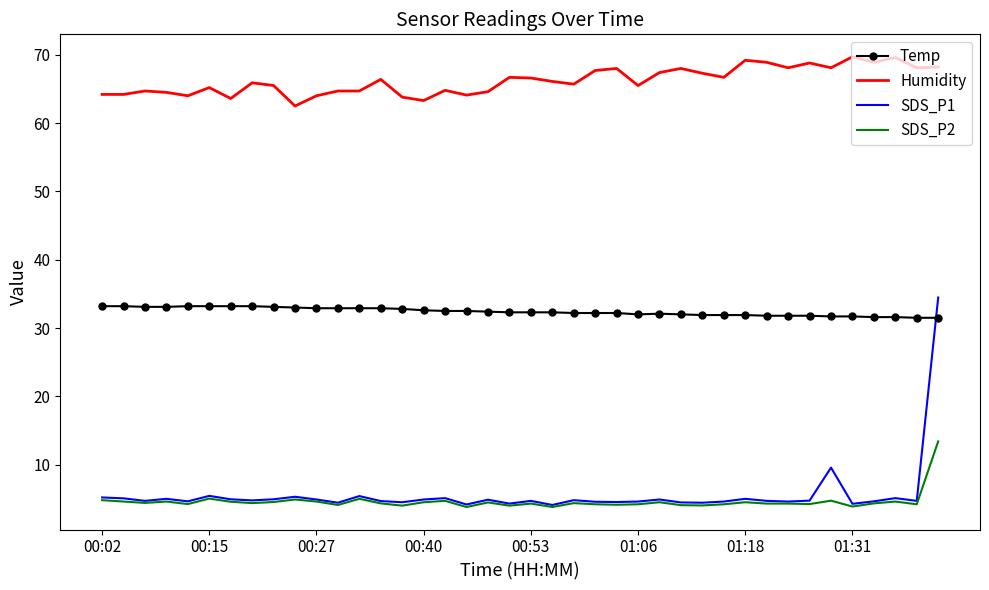

True or false: Humidity and SDS_P1 cross at least once.

False